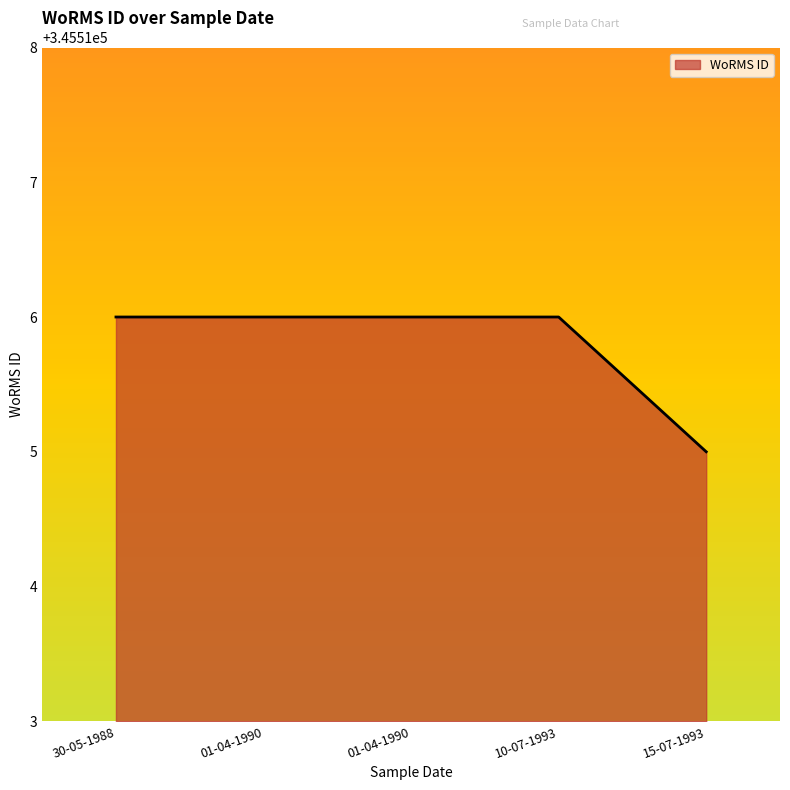

Where is the data nearest to the value 345515?

15-07-1993